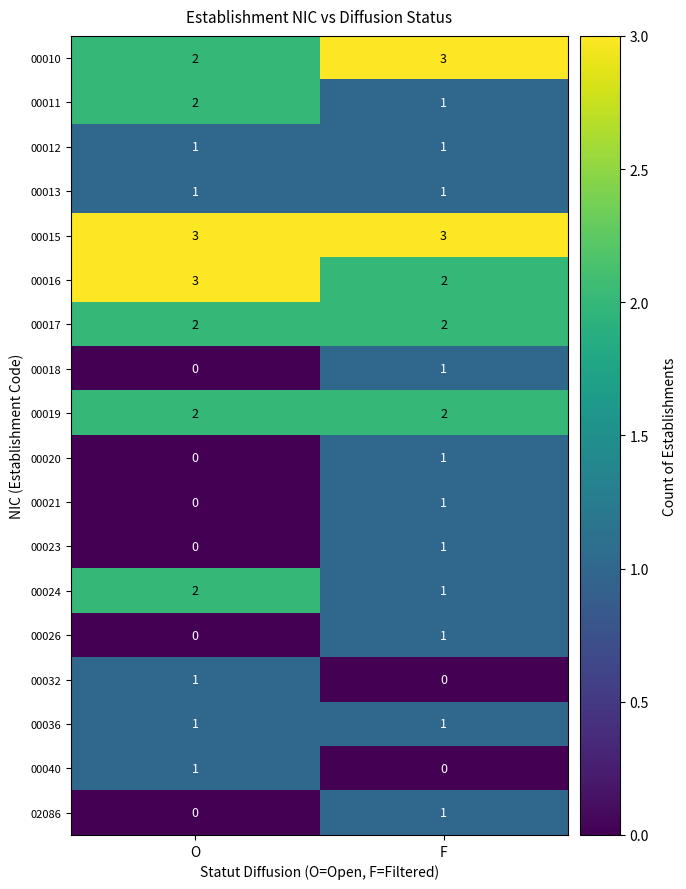

Where is 00021 nearest to the value 0?

O